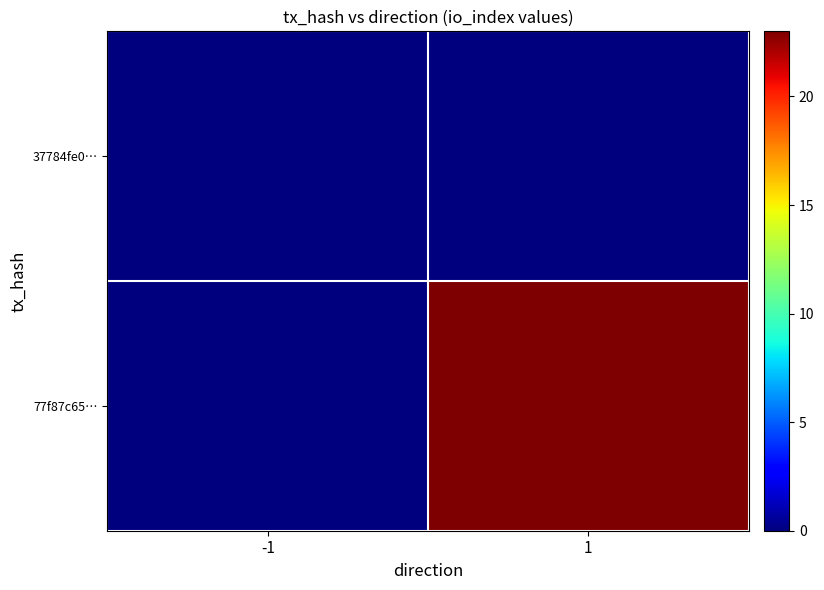

Which series has the widest spread of values?

77f87c65…